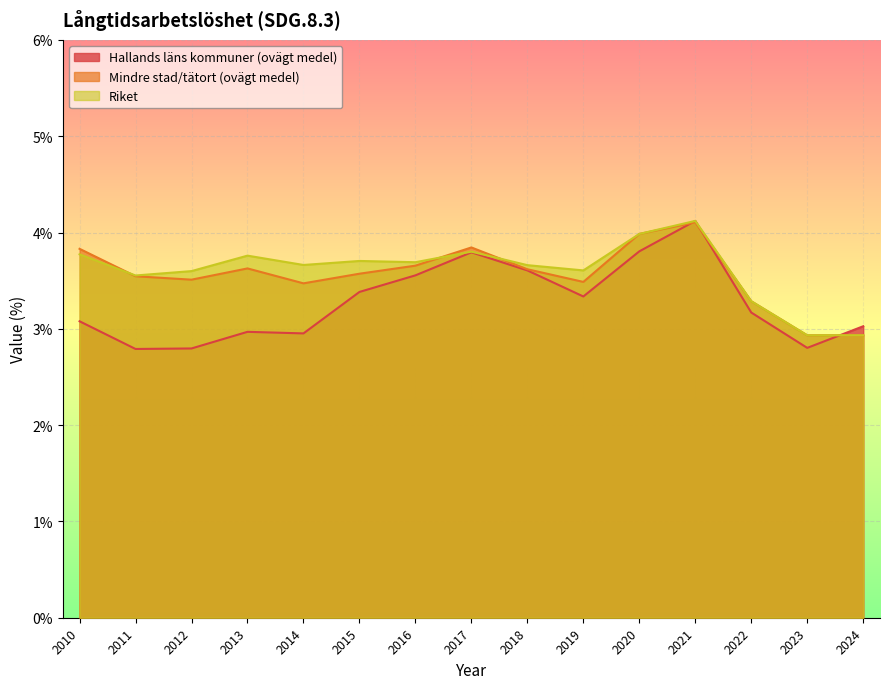

Between which two adjacent categories do Hallands läns kommuner (ovägt medel) and Mindre stad/tätort (ovägt medel) first intersect?

2020 and 2021